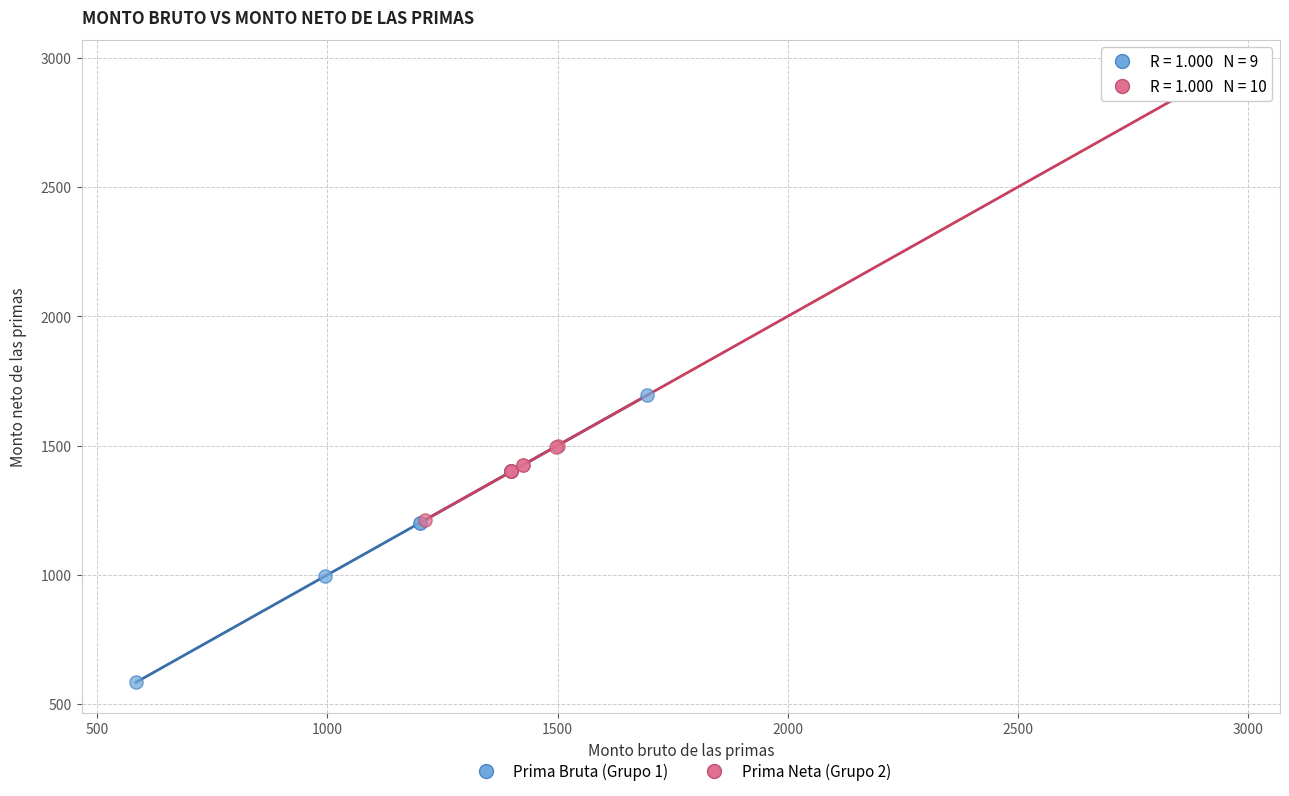

Which series has the largest Y range (max minus min)?

Prima Neta (Grupo 2)